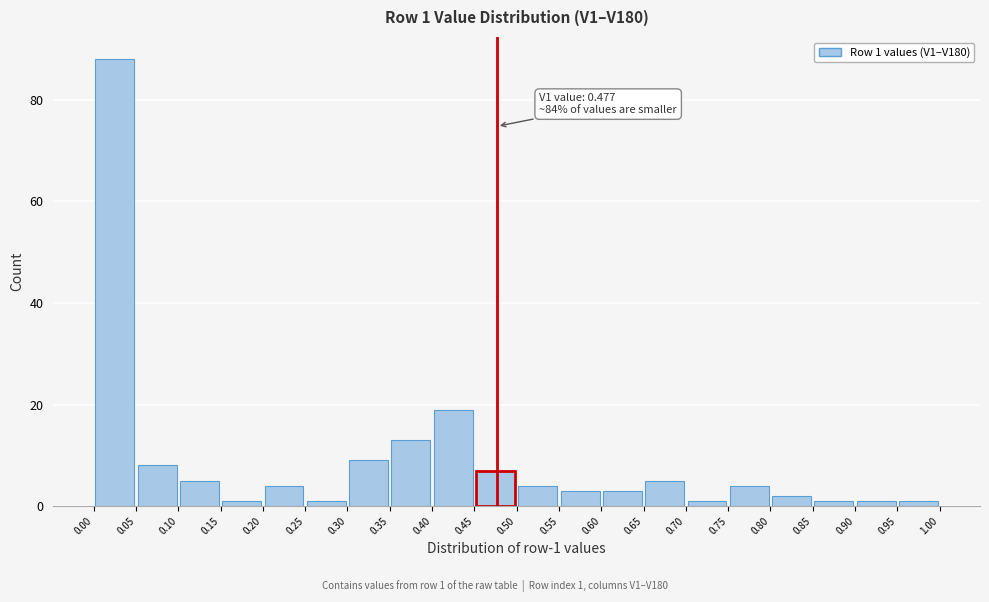

Over which range of the x-axis is the bar tallest?

0.00 to 0.05